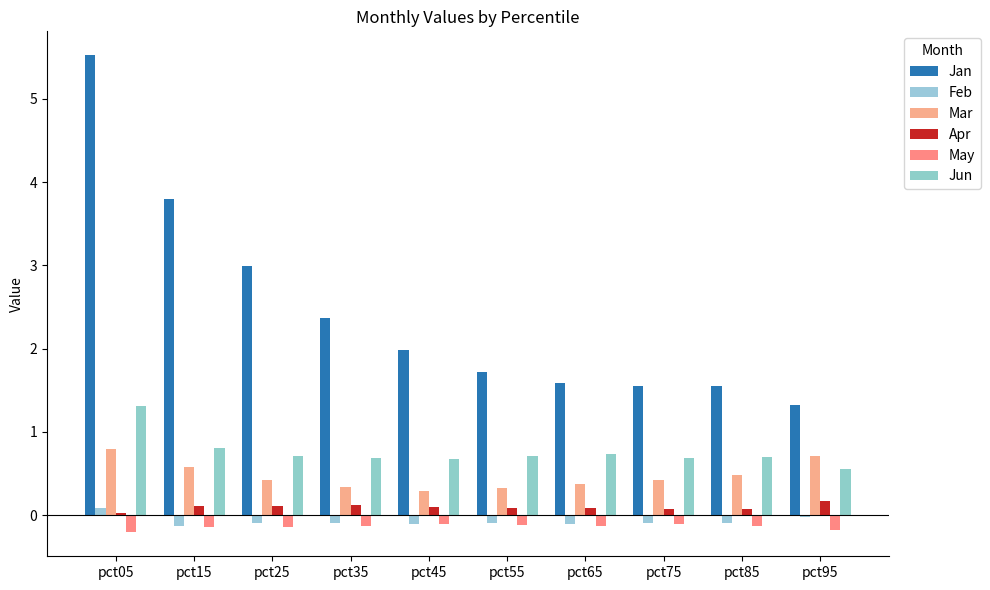

How many data points does each series have?

10